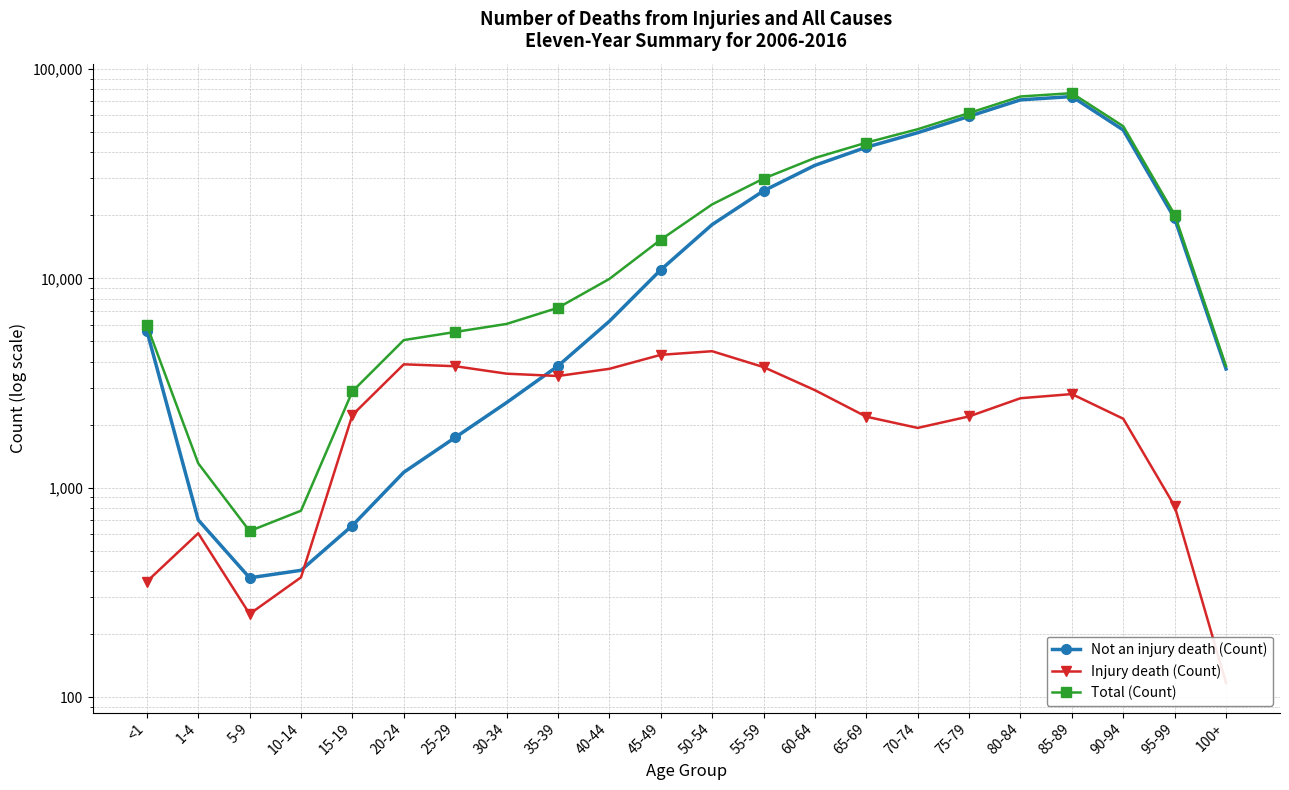

At which label is Not an injury death (Count) closest to 37096?

60-64